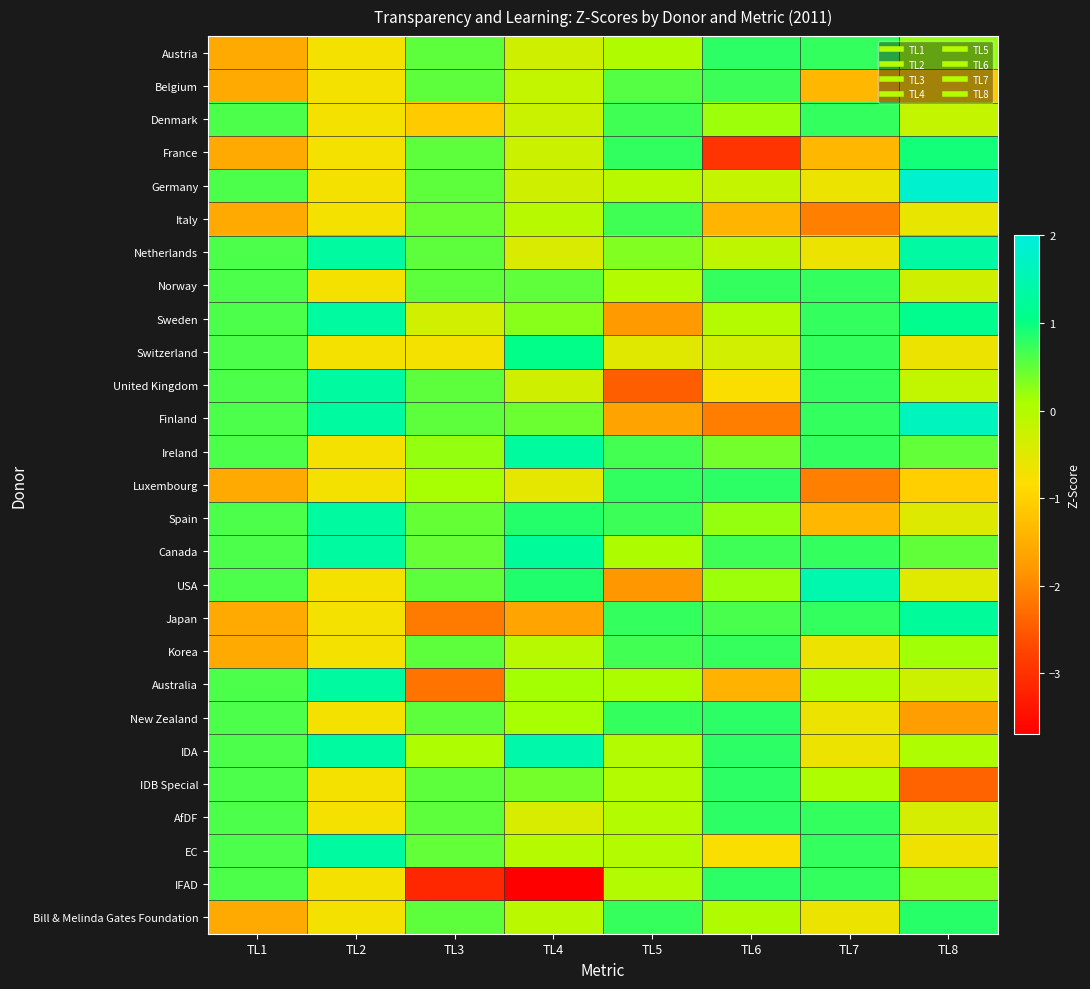

What is the spread (max minus min) of values at TL8?

4.2